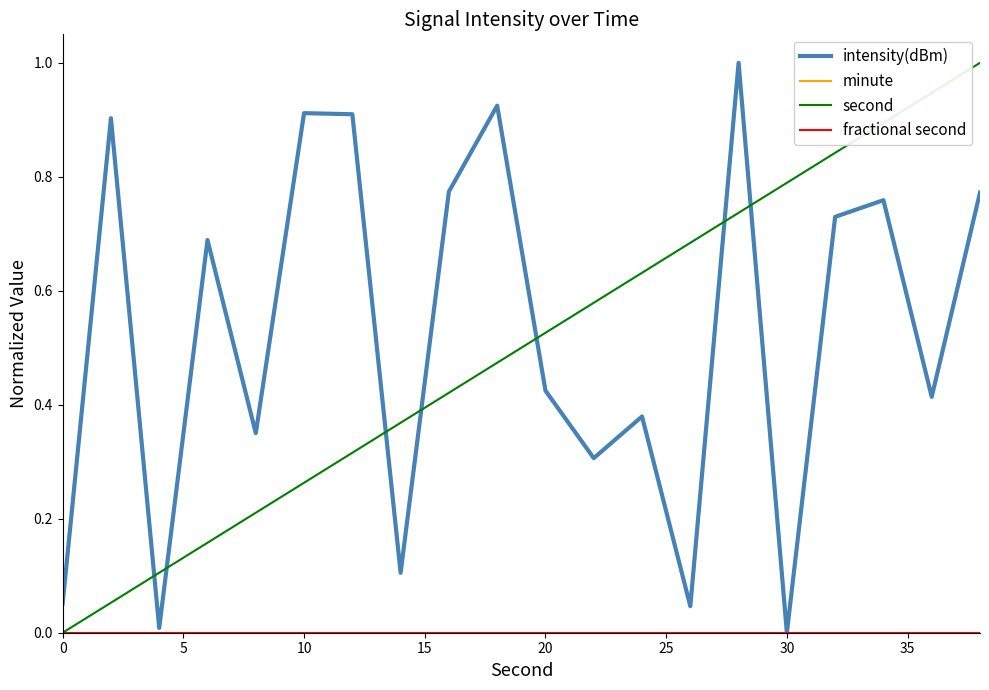

Is this an area chart (filled region under the line)?

No